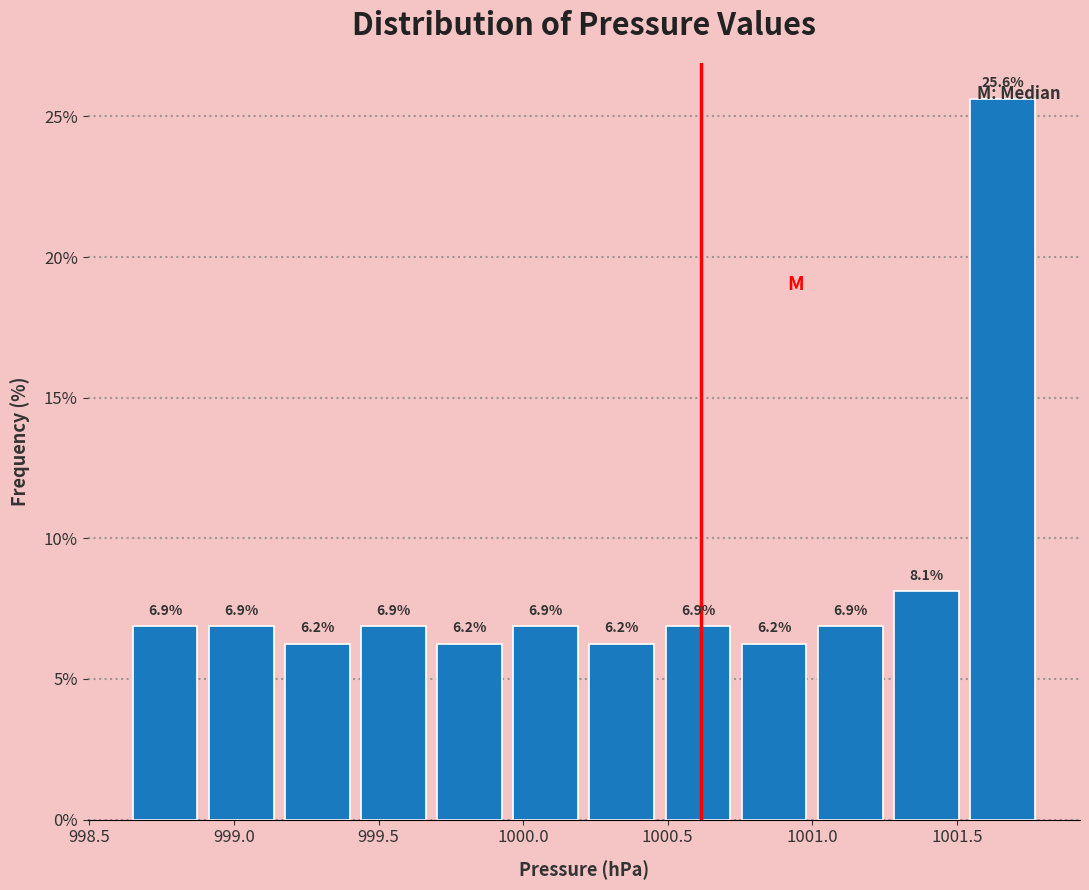

Reading left to right, transcribe this chart: for each bar, give the range it covers on the x-axis and its height. The bar edges are not printed on the chart, so give them approximately, as read against the axis.

998.65 to 998.90: 6.9
998.90 to 999.15: 6.9
999.15 to 999.40: 6.2
999.40 to 999.70: 6.9
999.70 to 999.95: 6.2
999.95 to 1000.20: 6.9
1000.20 to 1000.45: 6.2
1000.45 to 1000.75: 6.9
1000.75 to 1001.00: 6.2
1001.00 to 1001.25: 6.9
1001.25 to 1001.55: 8.1
1001.55 to 1001.80: 25.6